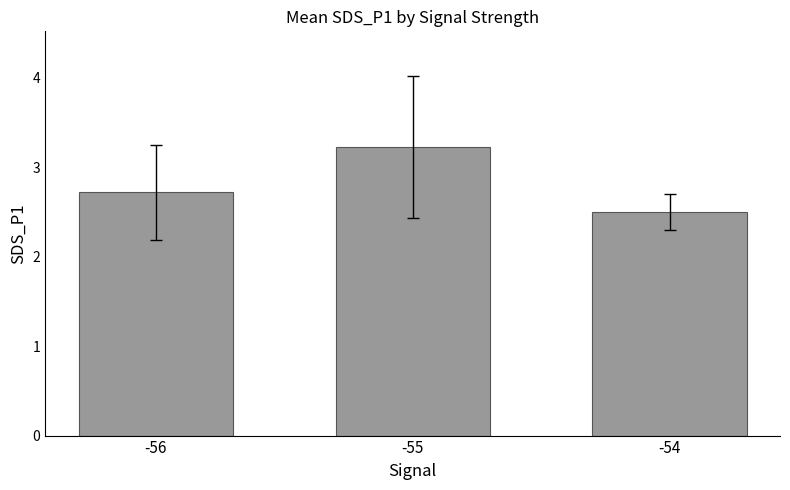

Count the values in the range 2 to 3.

2